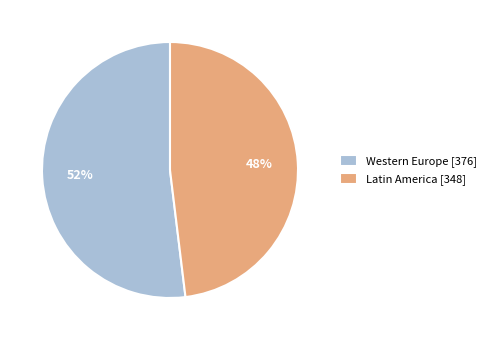

To the nearest percent, what is the average slice percentage?

50%